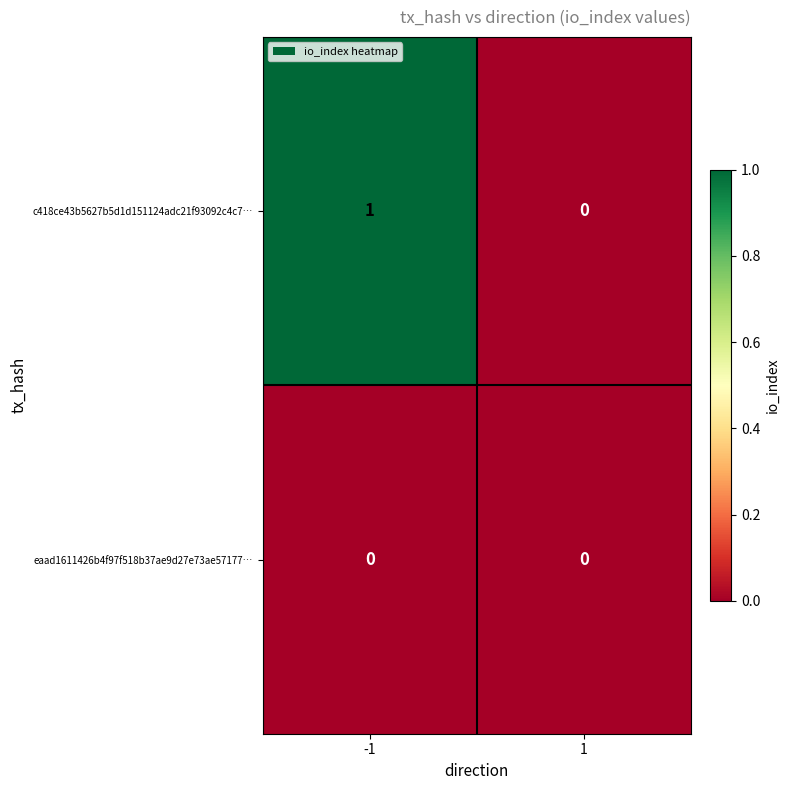

Which series has the largest total across all categories?

c418ce43b5627b5d1d151124adc21f93092c4c7…